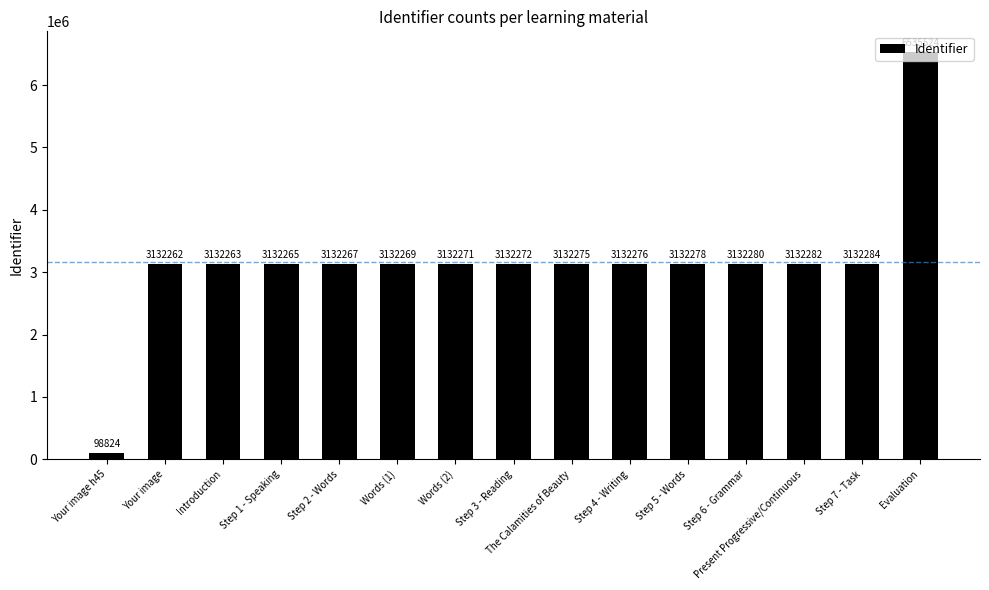

What is the greatest value displayed?

6535524